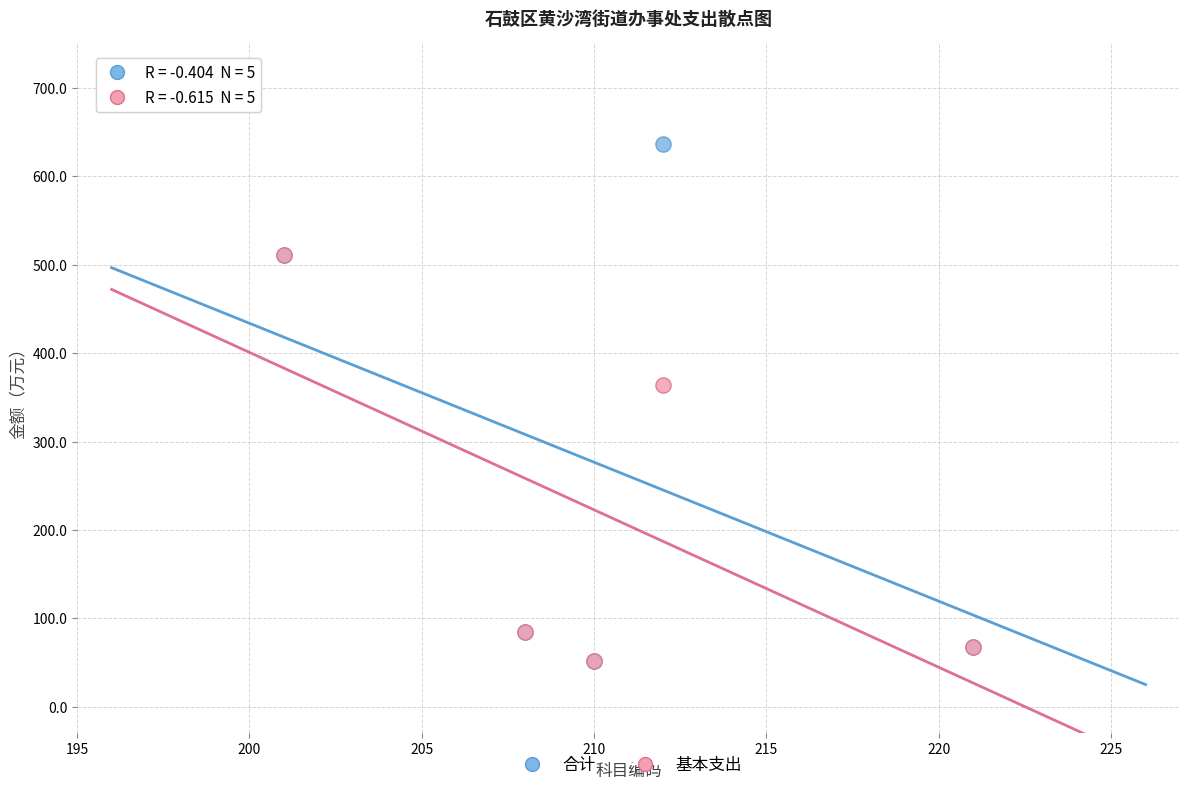

In the 基本支出 series, what Y value is closest to 281?

363.6